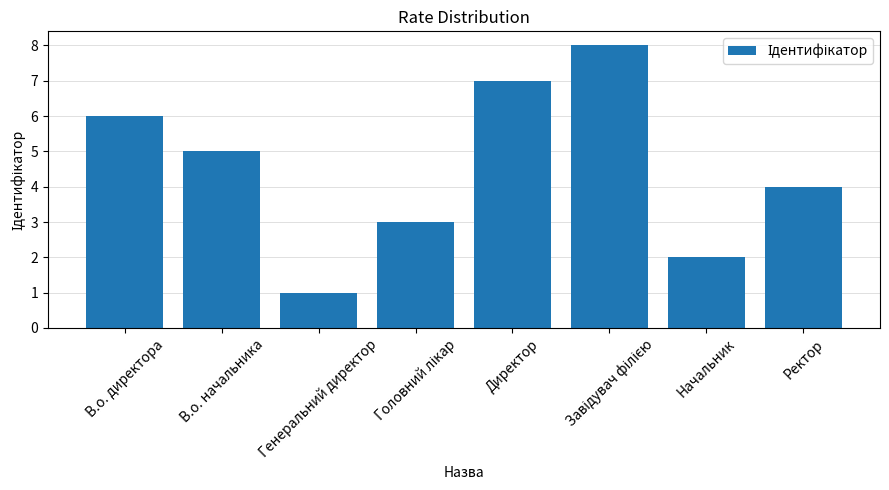

Approximately how many times larger is the value at Директор compared to Генеральний директор?

7.0